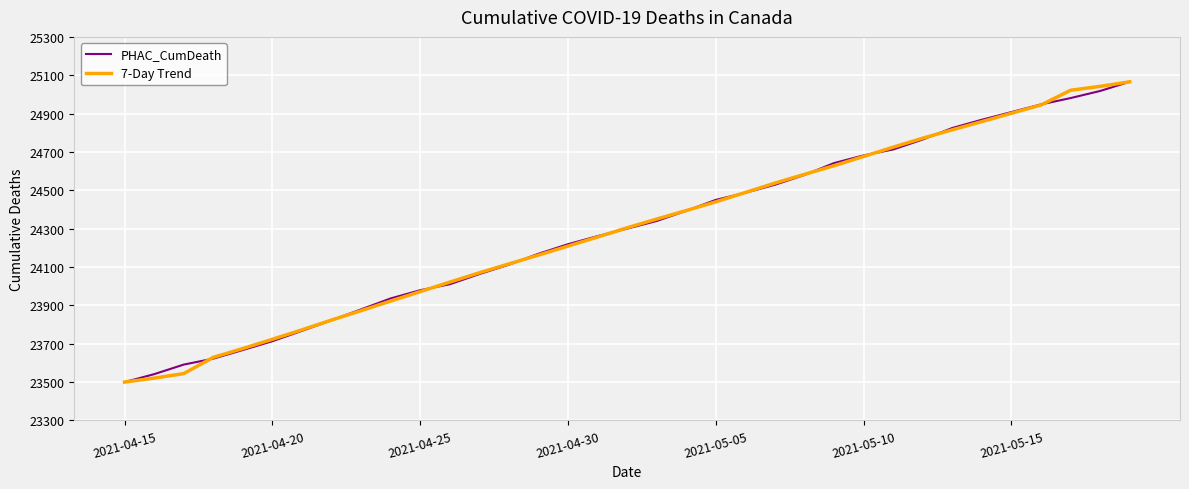

What is the highest value of the PHAC_CumDeath series?

25066.0